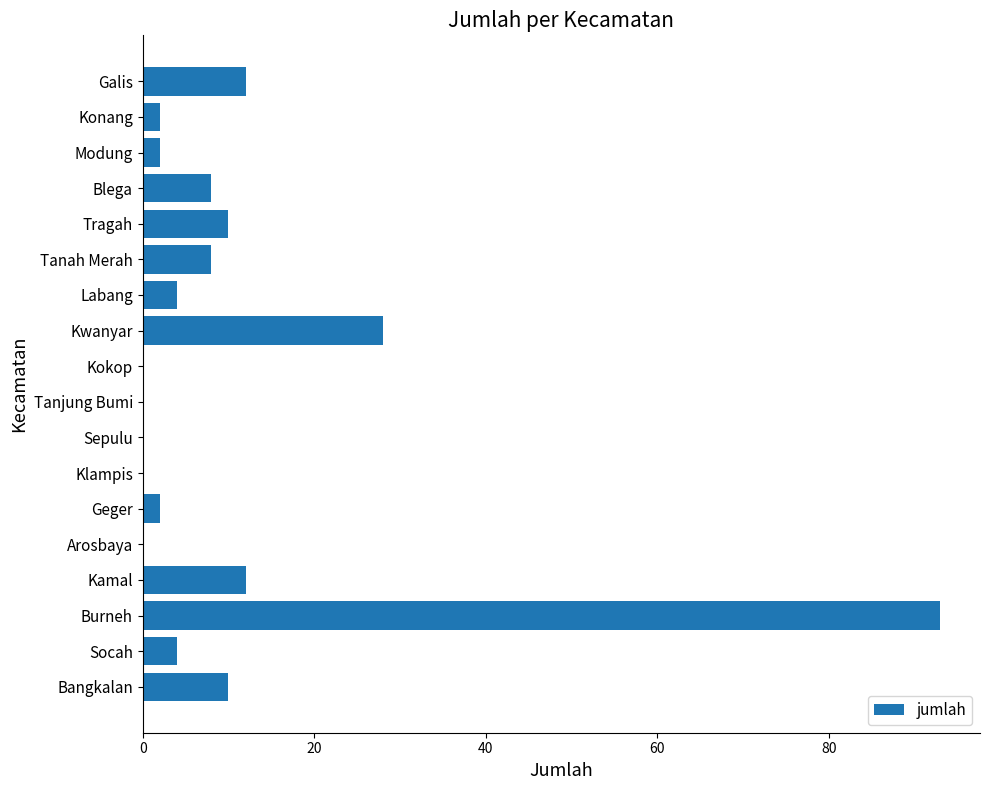

Where is the data nearest to the value 46?

Kwanyar